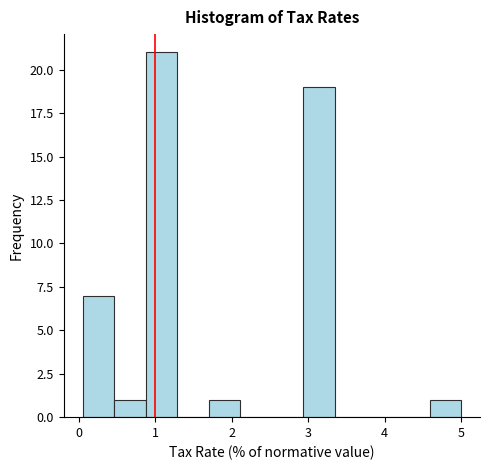

Reading left to right, transcribe this chart: for each bar, give the range it covers on the x-axis and its height. Neither the bar edges nor the heights are printed on the chart, so give them approximately, as read against the axes.

0.1 to 0.5: 7
0.5 to 0.9: 1
0.9 to 1.3: 21
1.3 to 1.7: 0
1.7 to 2.1: 1
2.1 to 2.5: 0
2.5 to 2.9: 0
2.9 to 3.4: 19
3.4 to 3.8: 0
3.8 to 4.2: 0
4.2 to 4.6: 0
4.6 to 5.0: 1